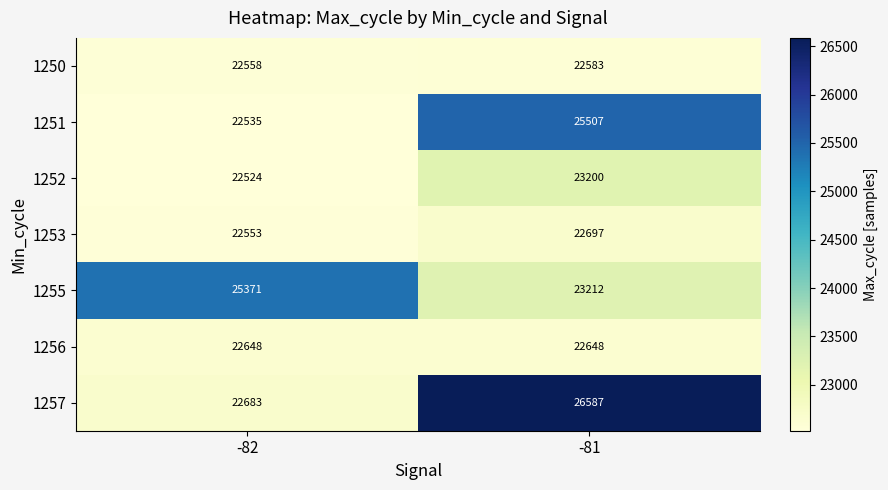

At which label is 1251 closest to 24021?

-82